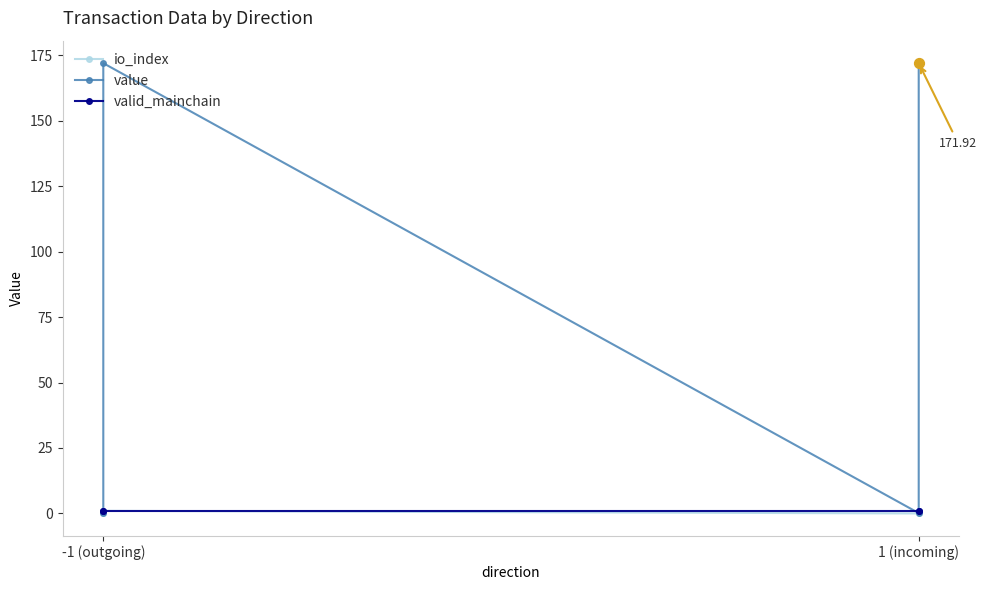

Which series contains the highest Y value?

value